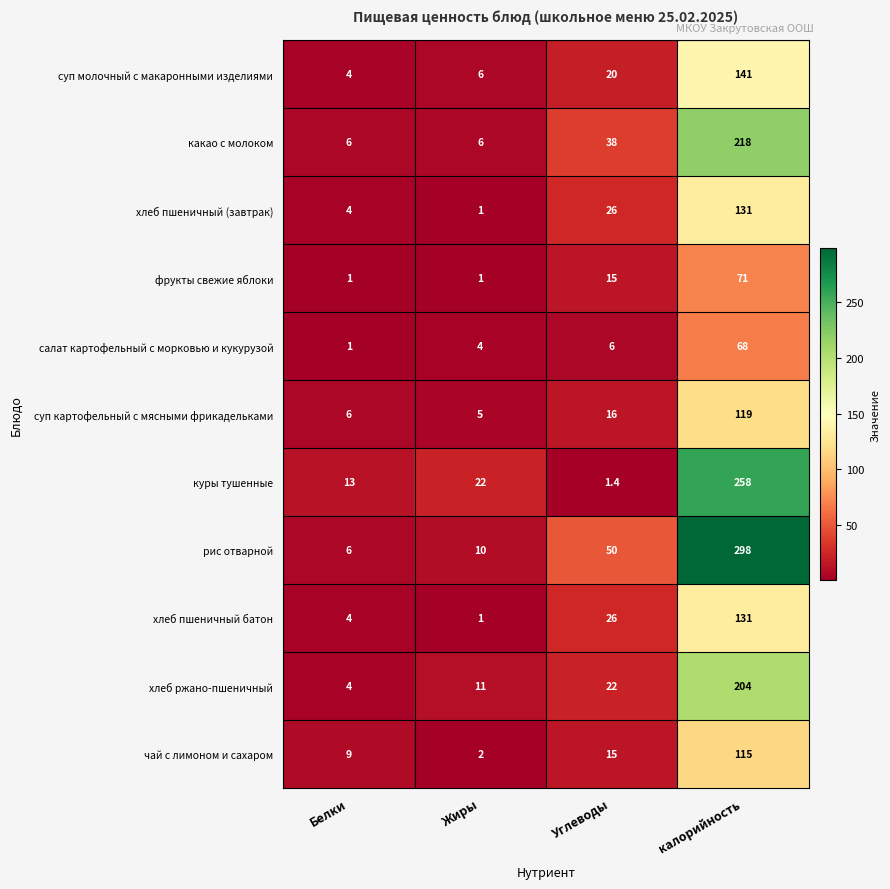

What is the spread (max minus min) of values at калорийность?

230.0